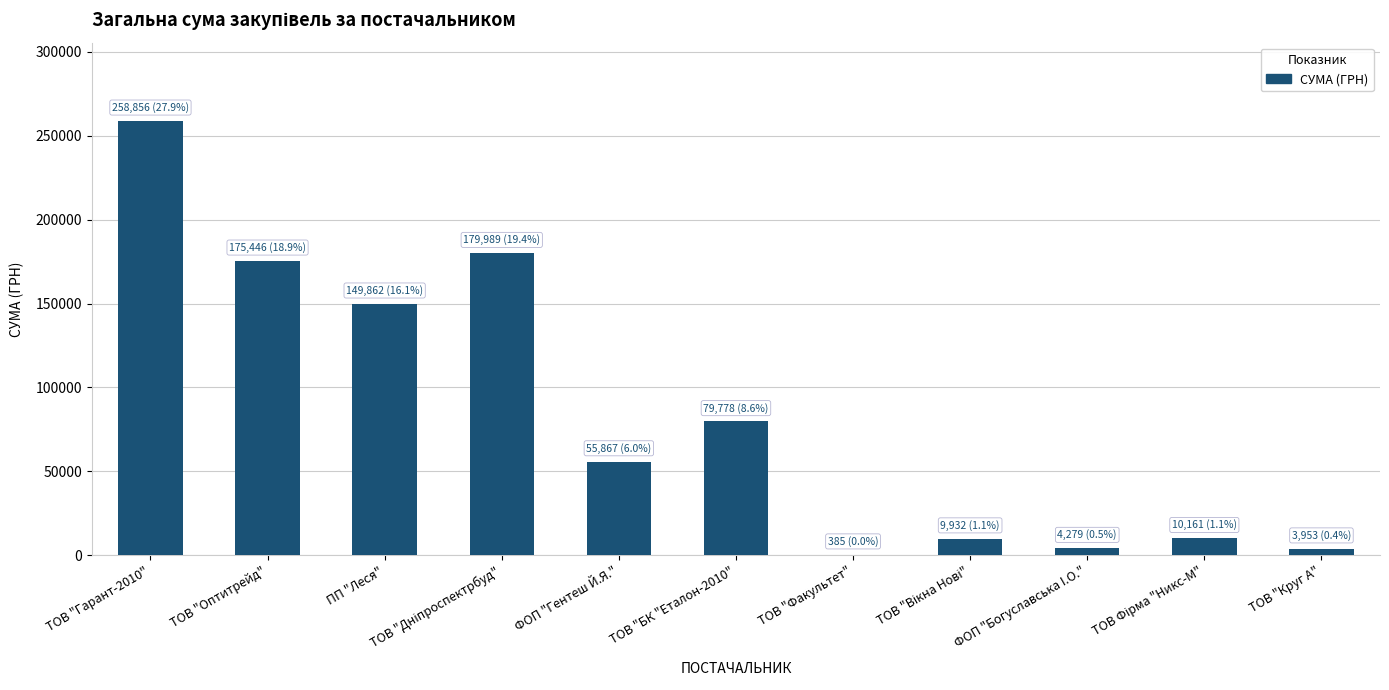

Is it true that the value at ПП "Леся" is 149862.5?

True